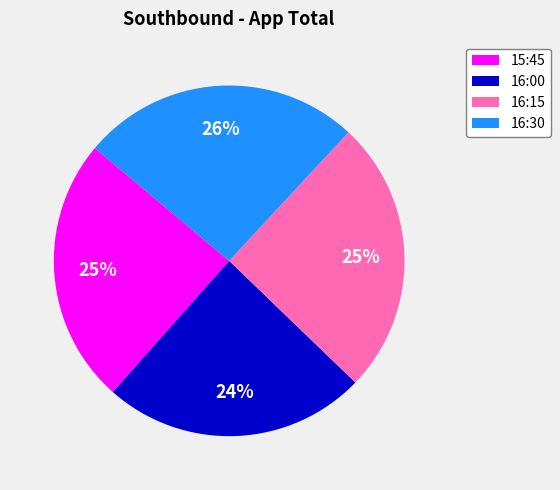

Combined, do 16:15 and 16:30 account for over 50%?

Yes